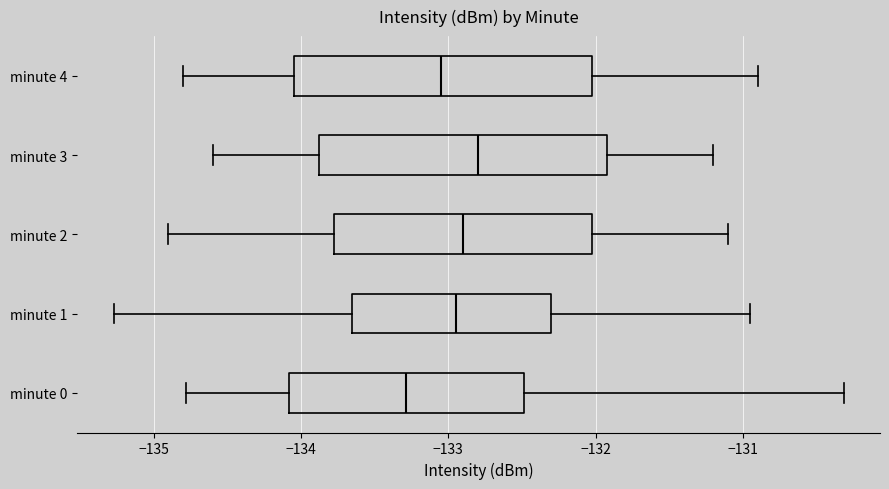

Reading bottom to top, read every box against the x-axis: the position of its median line, the range the box covers, and the ends of its whiskers. The values are not printed on the chart, so give them approximately, as read against the axis.

minute 0: median -133.3, box -134.1 to -132.5, whiskers -134.8 to -130.3
minute 1: median -132.9, box -133.7 to -132.3, whiskers -135.3 to -131.0
minute 2: median -132.9, box -133.8 to -132.0, whiskers -134.9 to -131.1
minute 3: median -132.8, box -133.9 to -131.9, whiskers -134.6 to -131.2
minute 4: median -133.0, box -134.0 to -132.0, whiskers -134.8 to -130.9